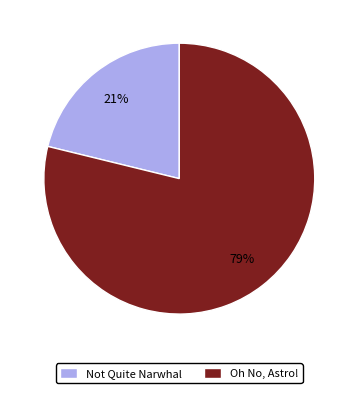

Do Not Quite Narwhal and Oh No, Astro! together represent more than half of the pie?

Yes